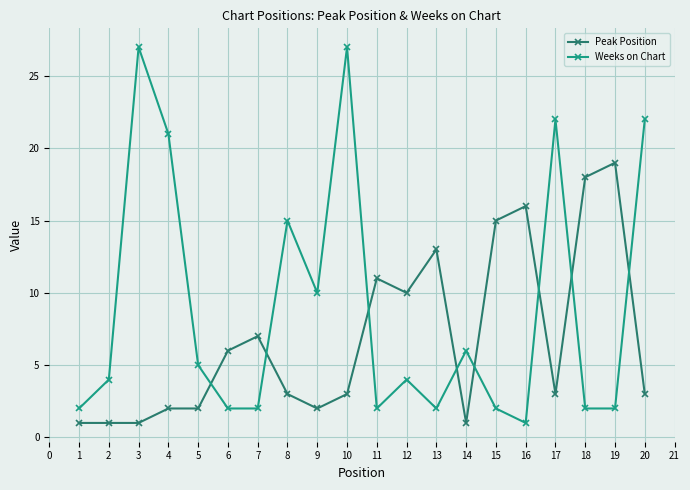

After their last crossing, which series has the higher values: Weeks on Chart or Peak Position?

Weeks on Chart